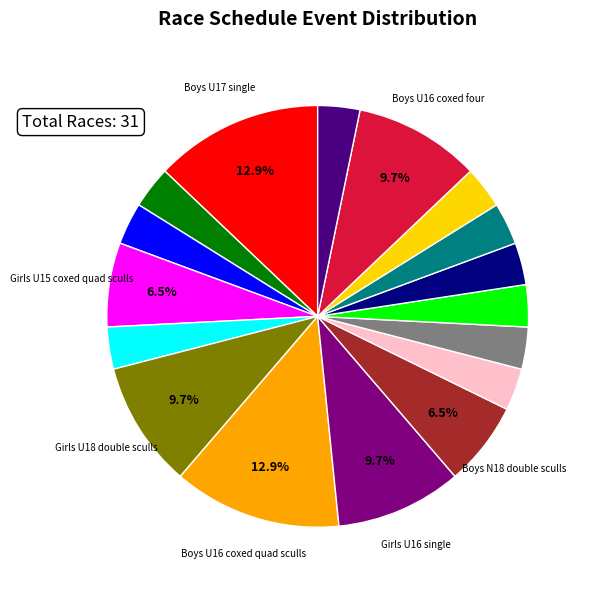

Is there any slice that represents more than half of the pie?

No